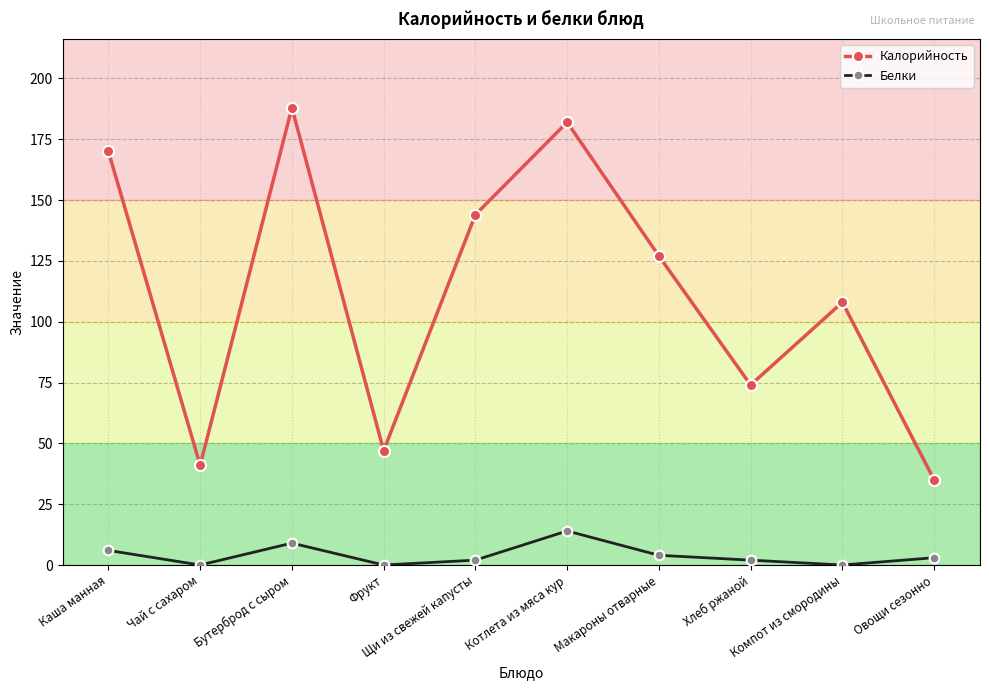

What is the greatest value displayed?

188